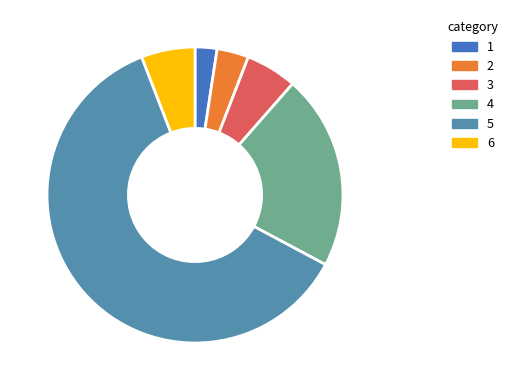

Combined, do 1 and 5 account for over 50%?

Yes